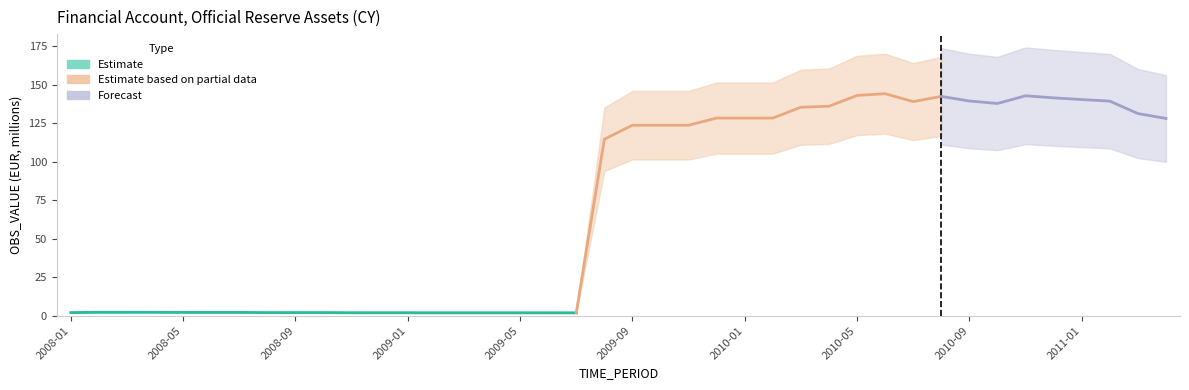

What is the ratio of the value at 2010-09 to the value at 2010-11?

1.0